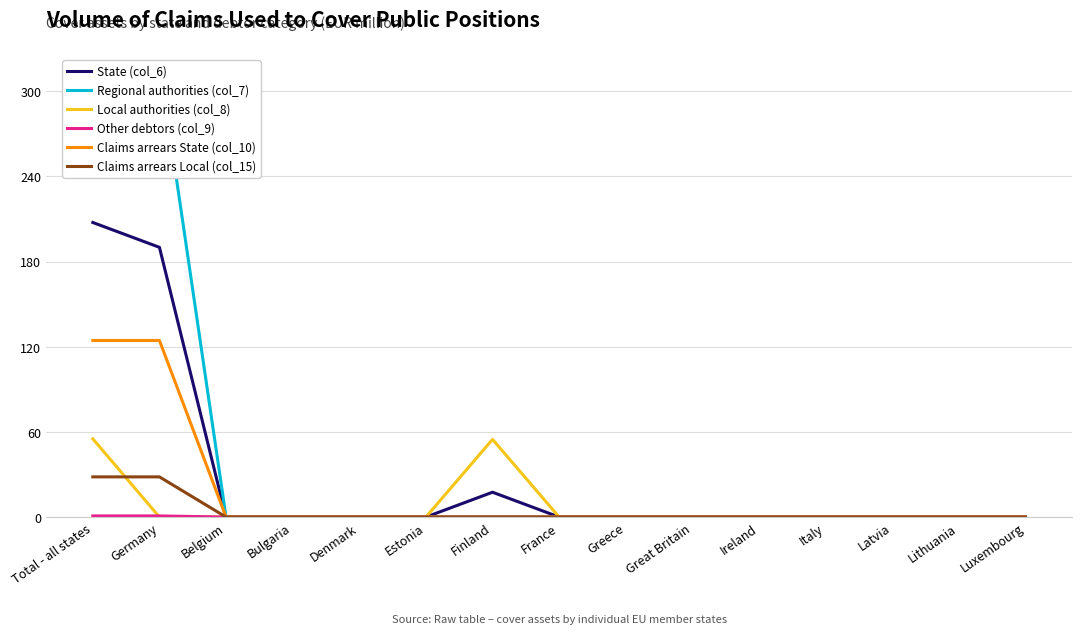

At which category is the sum across all series the highest?

Total - all states